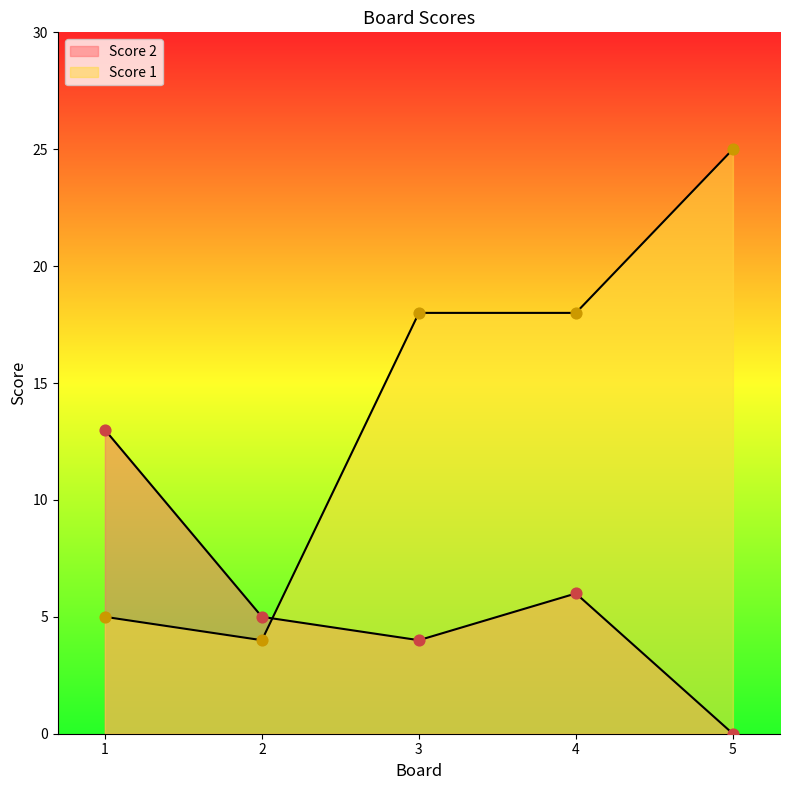

What are all the series names shown in the legend?

Score 2, Score 1